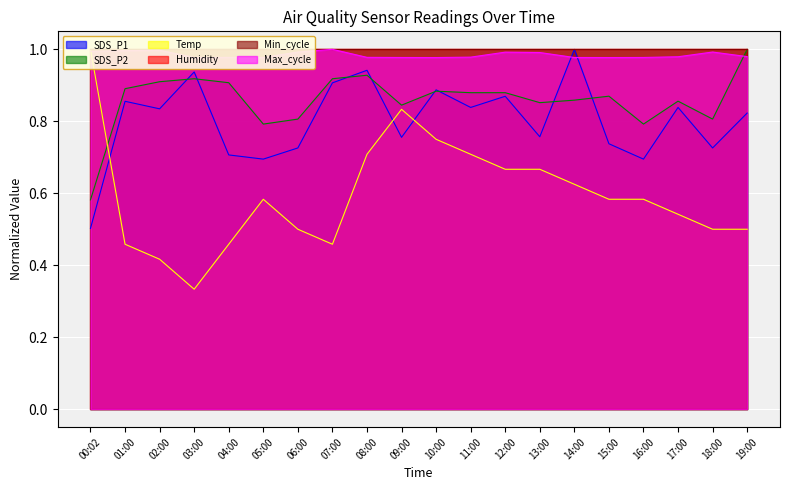

Which category has the lowest value across all series?

03:00